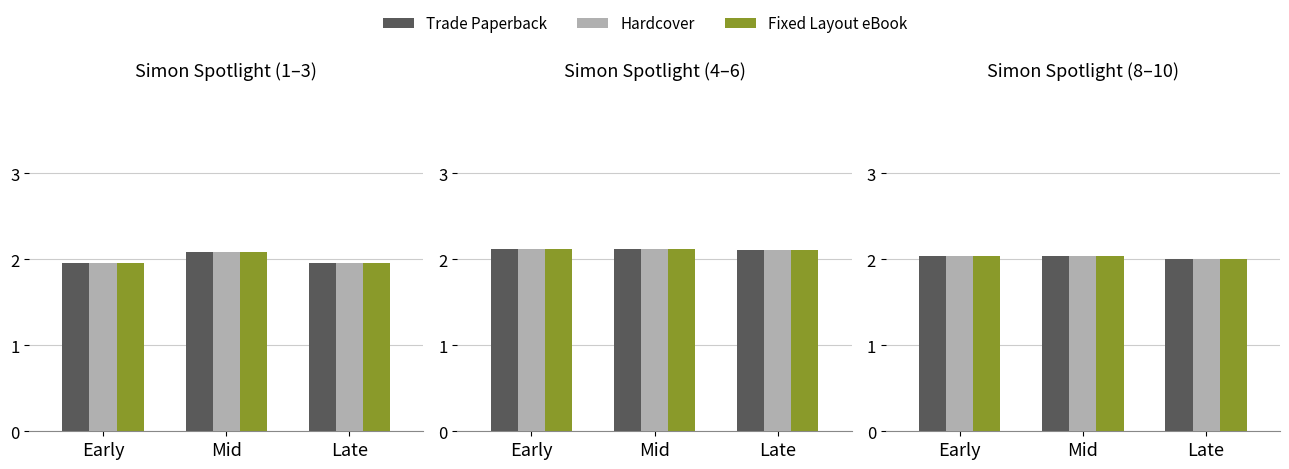

At which category is the sum across all series the highest?

Early